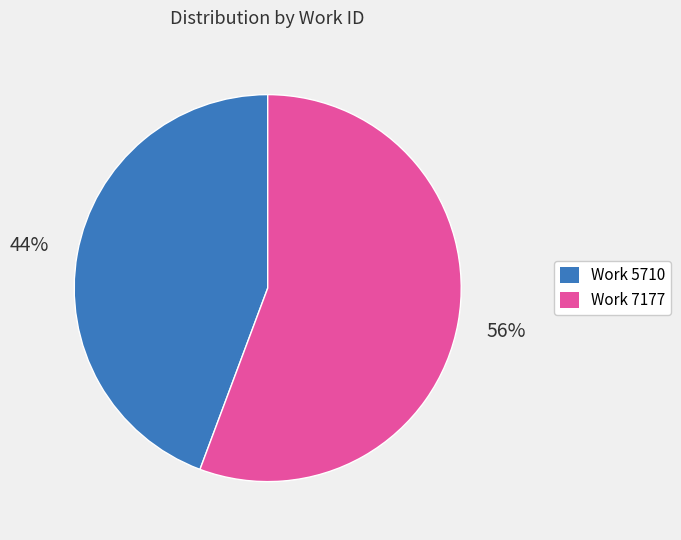

How many segments does this pie chart have?

2